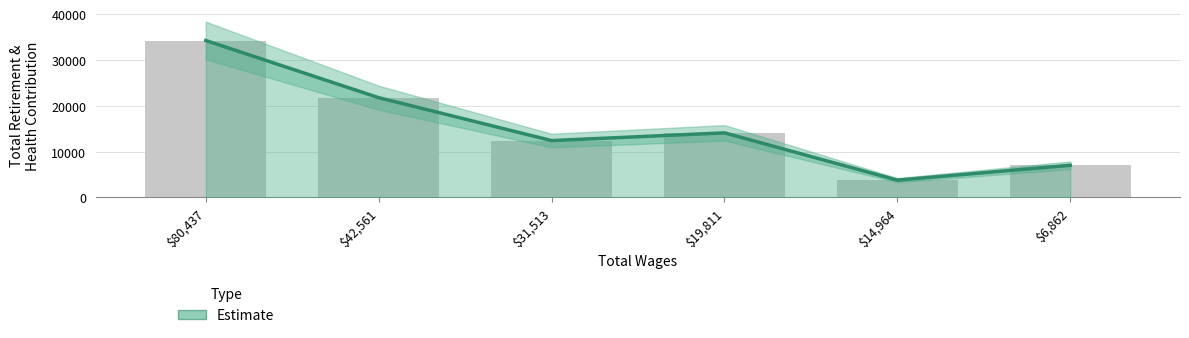

Rank the categories by value from lowest to highest.

14964.0, 6862.0, 31513.0, 19811.0, 42561.0, 80437.0